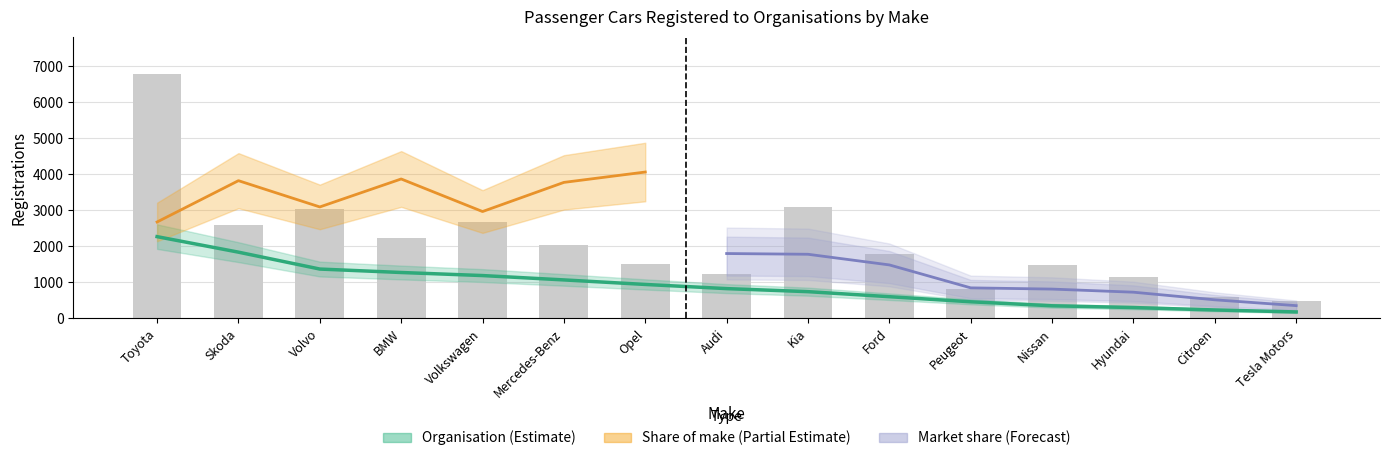

How many data points in Organisation are above 792?

7